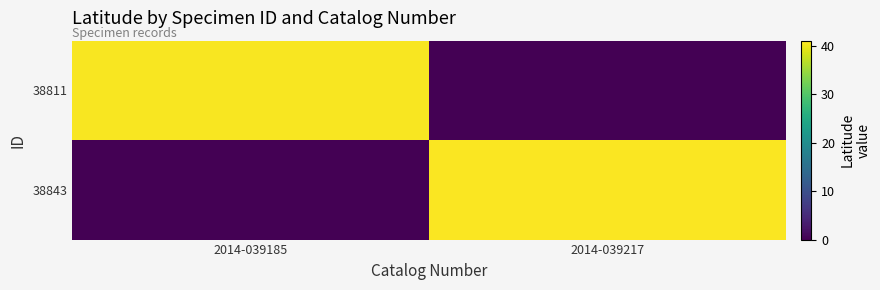

What is the maximum value shown in the chart?

40.7